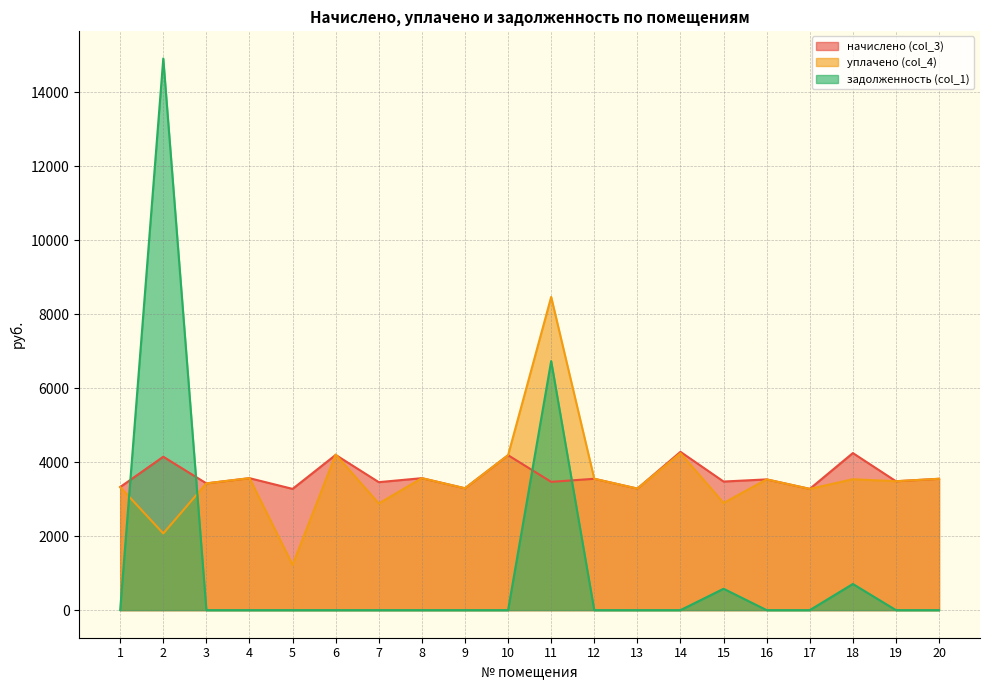

How many values in the начислено (col_3) series exceed 3535?

10